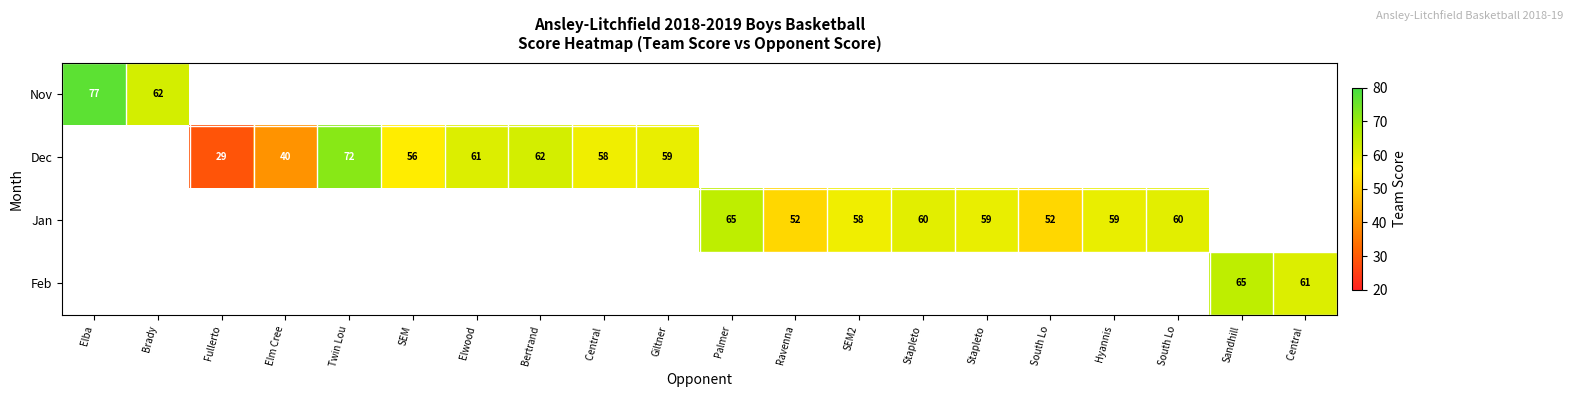

The value of Jan at SEM2 is 58.0. True or false?

True